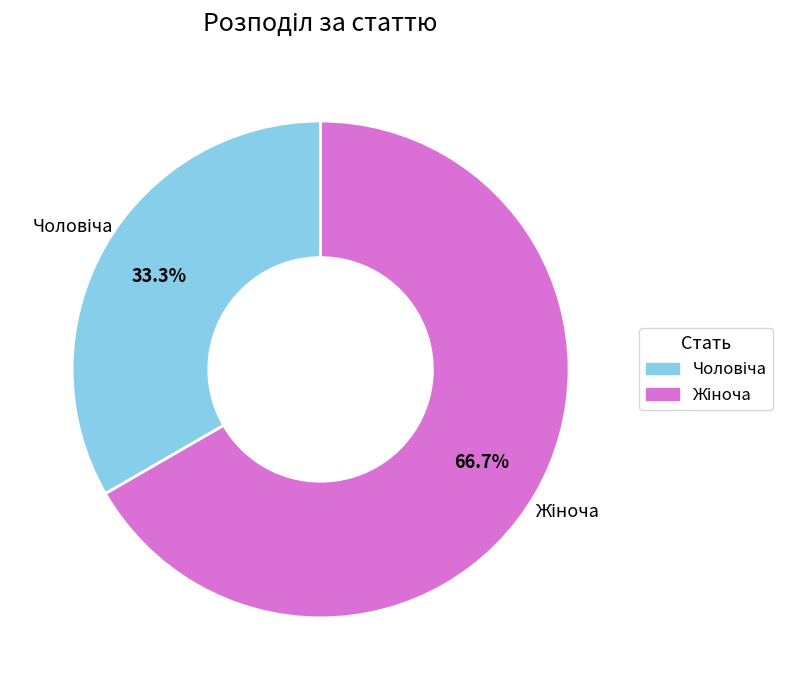

Does any single category account for the majority?

Yes